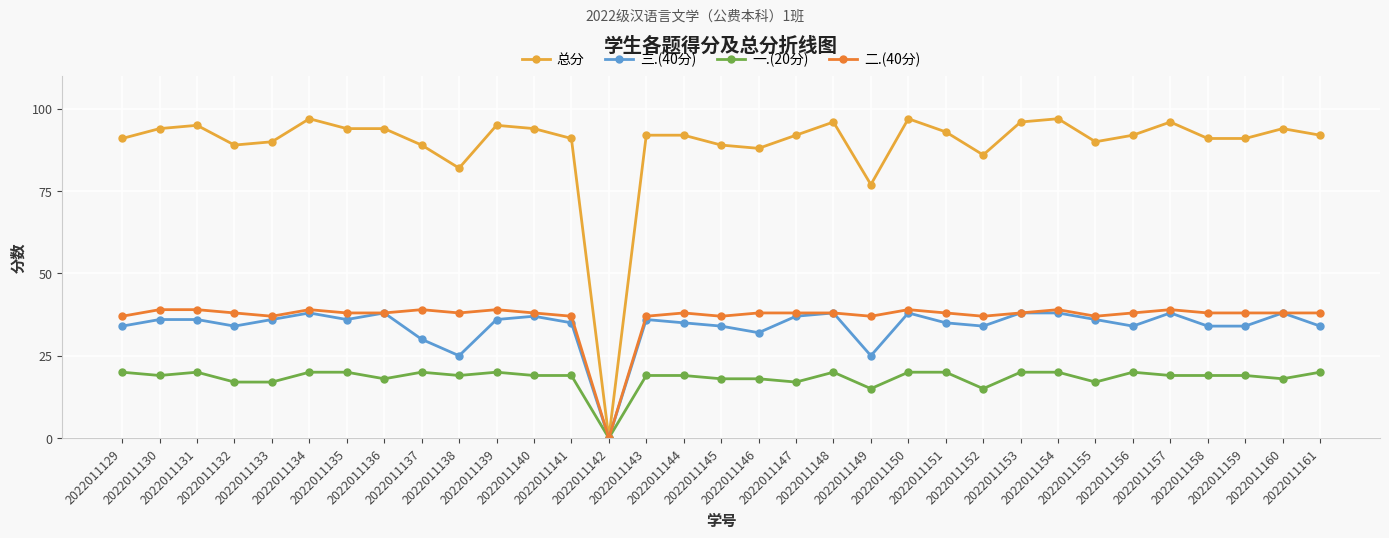

At how many categories does at least one series exceed 22?

32